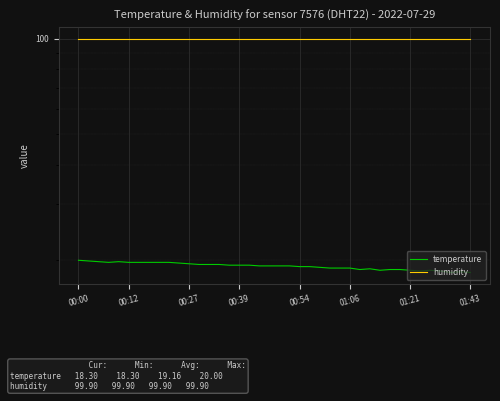

What is the minimum value for humidity?

99.9